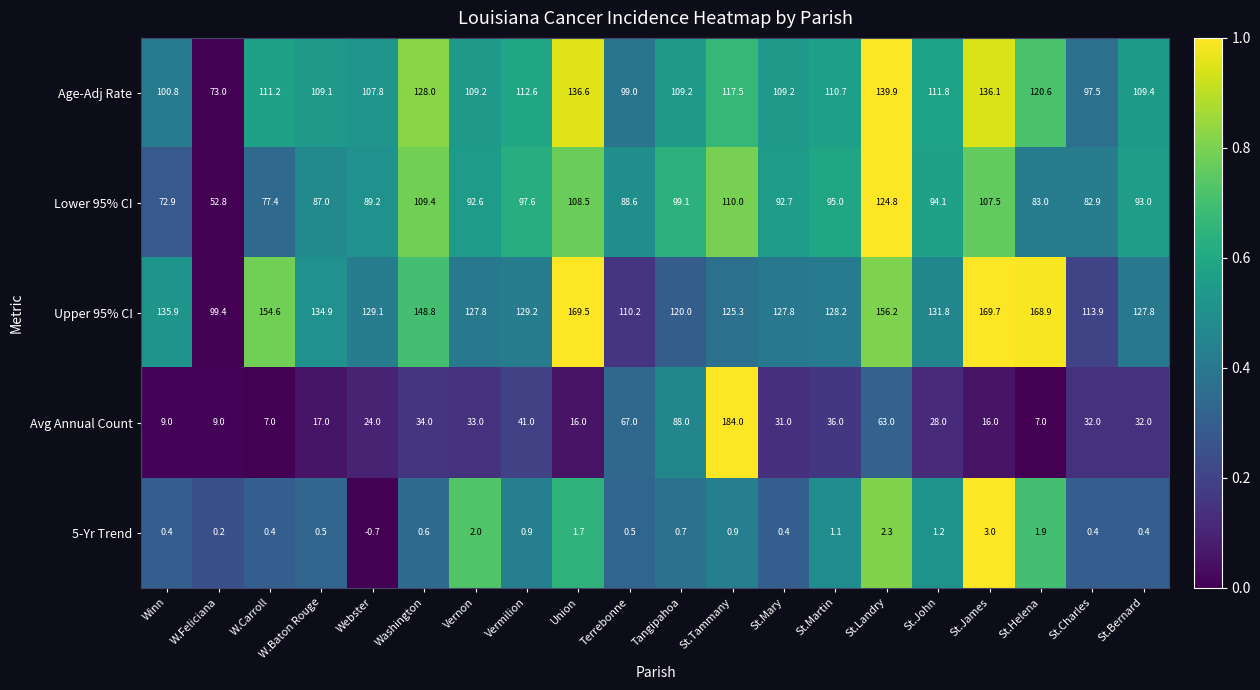

List the series in order of their peak value, highest first.

Avg Annual Count, Upper 95% CI, Age-Adj Rate, Lower 95% CI, 5-Yr Trend